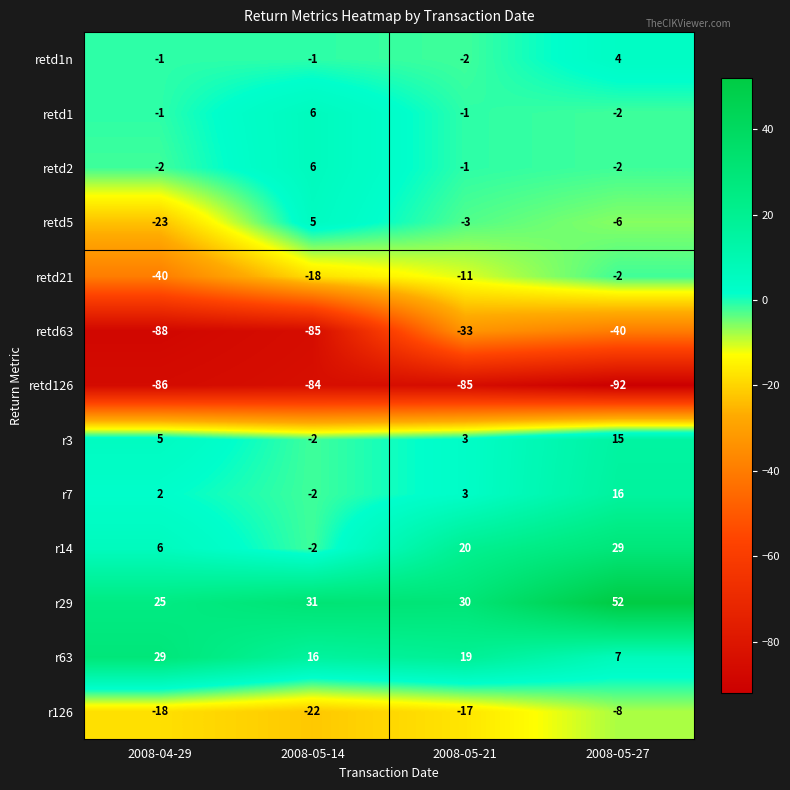

Which series has the largest total across all categories?

r29